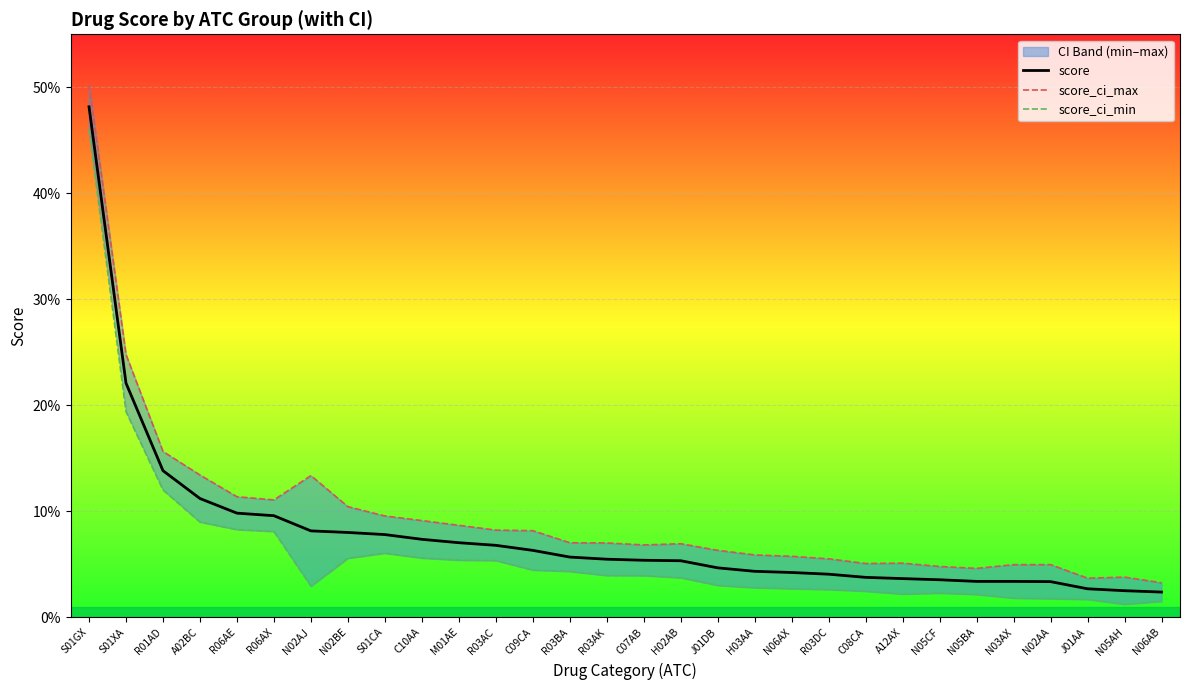

Count the number of categories in the chart.

30